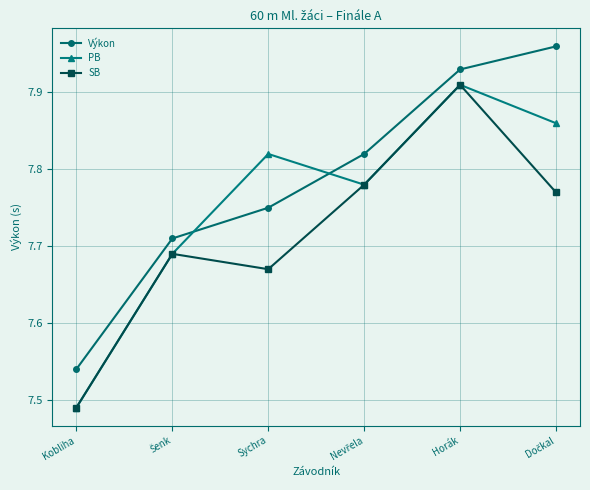

At which label is Výkon closest to 7?

Kobliha